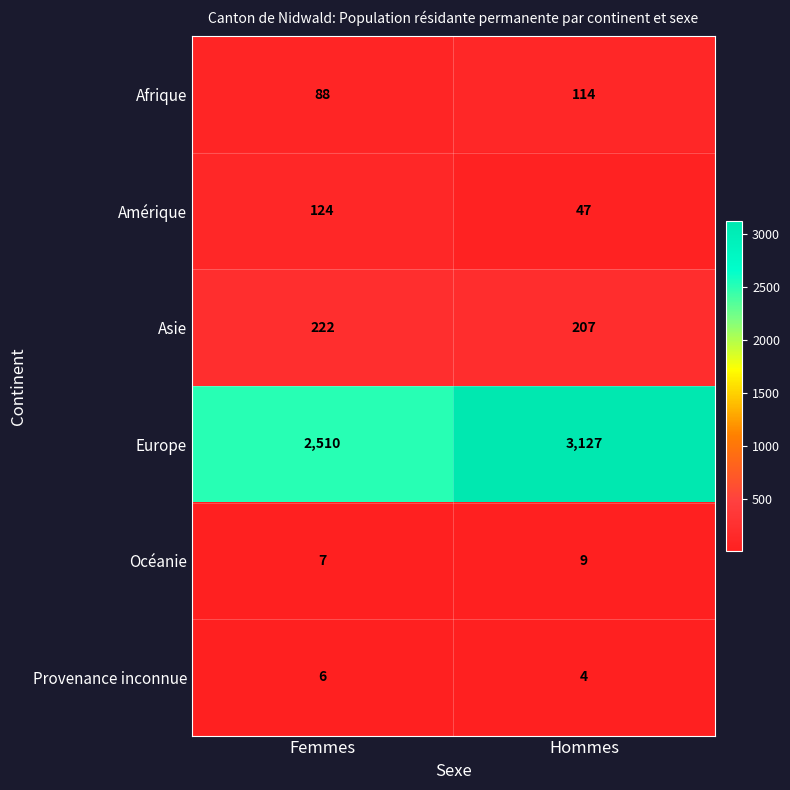

What is the sum of the Afrique values at Femmes and Hommes?

202